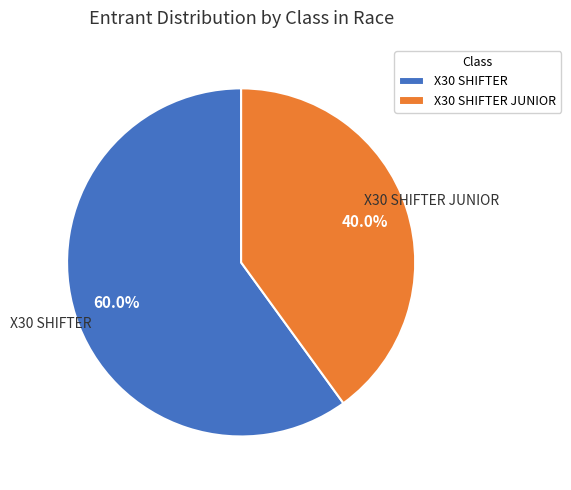

Which slice is the smallest?

X30 SHIFTER JUNIOR